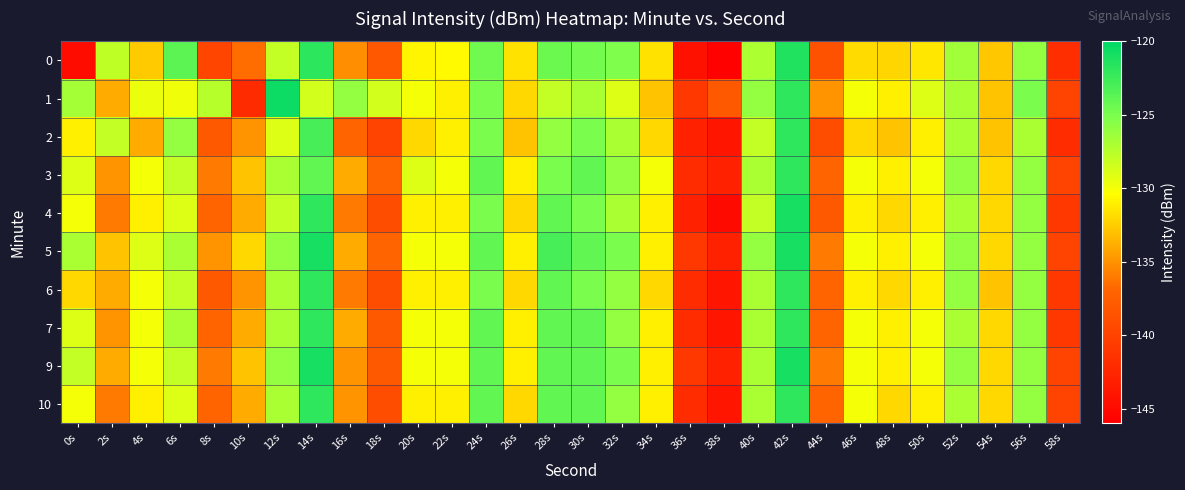

Reading left to right, transcribe all the data shown in this chart.

0: 0s=-144.9	2s=-127.8	4s=-132.6	6s=-123.8	8s=-139.8	10s=-136.6	12s=-128.0	14s=-121.8	16s=-135.1	18s=-138.2	20s=-130.8	22s=-130.6	24s=-124.6	26s=-131.6	28s=-124.4	30s=-124.7	32s=-125.2	34s=-131.6	36s=-144.4	38s=-145.7	40s=-127.0	42s=-121.4	44s=-138.6	46s=-131.9	48s=-132.1	50s=-131.5	52s=-126.6	54s=-132.7	56s=-126.1	58s=-141.8
1: 0s=-126.7	2s=-134.0	4s=-129.6	6s=-129.8	8s=-127.5	10s=-142.1	12s=-120.6	14s=-128.5	16s=-126.1	18s=-128.6	20s=-130.0	22s=-131.0	24s=-125.0	26s=-132.0	28s=-128.0	30s=-127.0	32s=-129.0	34s=-133.0	36s=-141.0	38s=-138.0	40s=-126.0	42s=-122.0	44s=-135.0	46s=-130.0	48s=-131.0	50s=-129.0	52s=-127.0	54s=-133.0	56s=-125.0	58s=-140.0
2: 0s=-131.0	2s=-128.0	4s=-134.0	6s=-126.0	8s=-138.0	10s=-135.0	12s=-129.0	14s=-123.0	16s=-137.0	18s=-140.0	20s=-132.0	22s=-131.0	24s=-125.0	26s=-133.0	28s=-126.0	30s=-125.0	32s=-127.0	34s=-132.0	36s=-143.0	38s=-144.0	40s=-128.0	42s=-122.0	44s=-139.0	46s=-132.0	48s=-133.0	50s=-131.0	52s=-127.0	54s=-133.0	56s=-127.0	58s=-142.0
3: 0s=-129.0	2s=-135.0	4s=-130.0	6s=-128.0	8s=-136.0	10s=-133.0	12s=-127.0	14s=-124.0	16s=-134.0	18s=-137.0	20s=-129.0	22s=-130.0	24s=-124.0	26s=-131.0	28s=-125.0	30s=-124.0	32s=-126.0	34s=-130.0	36s=-142.0	38s=-143.0	40s=-127.0	42s=-122.0	44s=-137.0	46s=-130.0	48s=-131.0	50s=-130.0	52s=-126.0	54s=-132.0	56s=-126.0	58s=-140.0
4: 0s=-130.0	2s=-136.0	4s=-131.0	6s=-129.0	8s=-137.0	10s=-134.0	12s=-128.0	14s=-122.0	16s=-136.0	18s=-139.0	20s=-131.0	22s=-131.0	24s=-125.0	26s=-132.0	28s=-124.0	30s=-125.0	32s=-127.0	34s=-131.0	36s=-143.0	38s=-145.0	40s=-128.0	42s=-121.0	44s=-138.0	46s=-131.0	48s=-132.0	50s=-131.0	52s=-127.0	54s=-132.0	56s=-126.0	58s=-141.0
5: 0s=-127.0	2s=-133.0	4s=-129.0	6s=-127.0	8s=-135.0	10s=-132.0	12s=-126.0	14s=-121.0	16s=-134.0	18s=-137.0	20s=-130.0	22s=-130.0	24s=-124.0	26s=-131.0	28s=-123.0	30s=-124.0	32s=-125.0	34s=-131.0	36s=-141.0	38s=-143.0	40s=-126.0	42s=-121.0	44s=-136.0	46s=-130.0	48s=-131.0	50s=-130.0	52s=-126.0	54s=-132.0	56s=-126.0	58s=-140.0
6: 0s=-132.0	2s=-134.0	4s=-130.0	6s=-128.0	8s=-138.0	10s=-135.0	12s=-127.0	14s=-122.0	16s=-136.0	18s=-139.0	20s=-131.0	22s=-131.0	24s=-125.0	26s=-132.0	28s=-124.0	30s=-125.0	32s=-126.0	34s=-132.0	36s=-142.0	38s=-144.0	40s=-127.0	42s=-122.0	44s=-137.0	46s=-131.0	48s=-132.0	50s=-131.0	52s=-126.0	54s=-133.0	56s=-126.0	58s=-141.0
7: 0s=-129.0	2s=-135.0	4s=-130.0	6s=-127.0	8s=-137.0	10s=-134.0	12s=-127.0	14s=-122.0	16s=-134.0	18s=-138.0	20s=-130.0	22s=-130.0	24s=-124.0	26s=-131.0	28s=-124.0	30s=-124.0	32s=-126.0	34s=-131.0	36s=-142.0	38s=-144.0	40s=-127.0	42s=-122.0	44s=-137.0	46s=-130.0	48s=-131.0	50s=-130.0	52s=-127.0	54s=-132.0	56s=-126.0	58s=-141.0
9: 0s=-128.0	2s=-134.0	4s=-130.0	6s=-128.0	8s=-136.0	10s=-133.0	12s=-126.0	14s=-121.0	16s=-135.0	18s=-138.0	20s=-130.0	22s=-130.0	24s=-124.0	26s=-131.0	28s=-124.0	30s=-124.0	32s=-125.0	34s=-131.0	36s=-141.0	38s=-143.0	40s=-127.0	42s=-121.0	44s=-136.0	46s=-130.0	48s=-131.0	50s=-130.0	52s=-126.0	54s=-132.0	56s=-126.0	58s=-140.0
10: 0s=-130.0	2s=-136.0	4s=-131.0	6s=-129.0	8s=-137.0	10s=-134.0	12s=-127.0	14s=-122.0	16s=-135.0	18s=-139.0	20s=-131.0	22s=-131.0	24s=-124.0	26s=-132.0	28s=-124.0	30s=-124.0	32s=-126.0	34s=-131.0	36s=-142.0	38s=-144.0	40s=-127.0	42s=-122.0	44s=-137.0	46s=-130.0	48s=-132.0	50s=-131.0	52s=-127.0	54s=-132.0	56s=-126.0	58s=-140.0